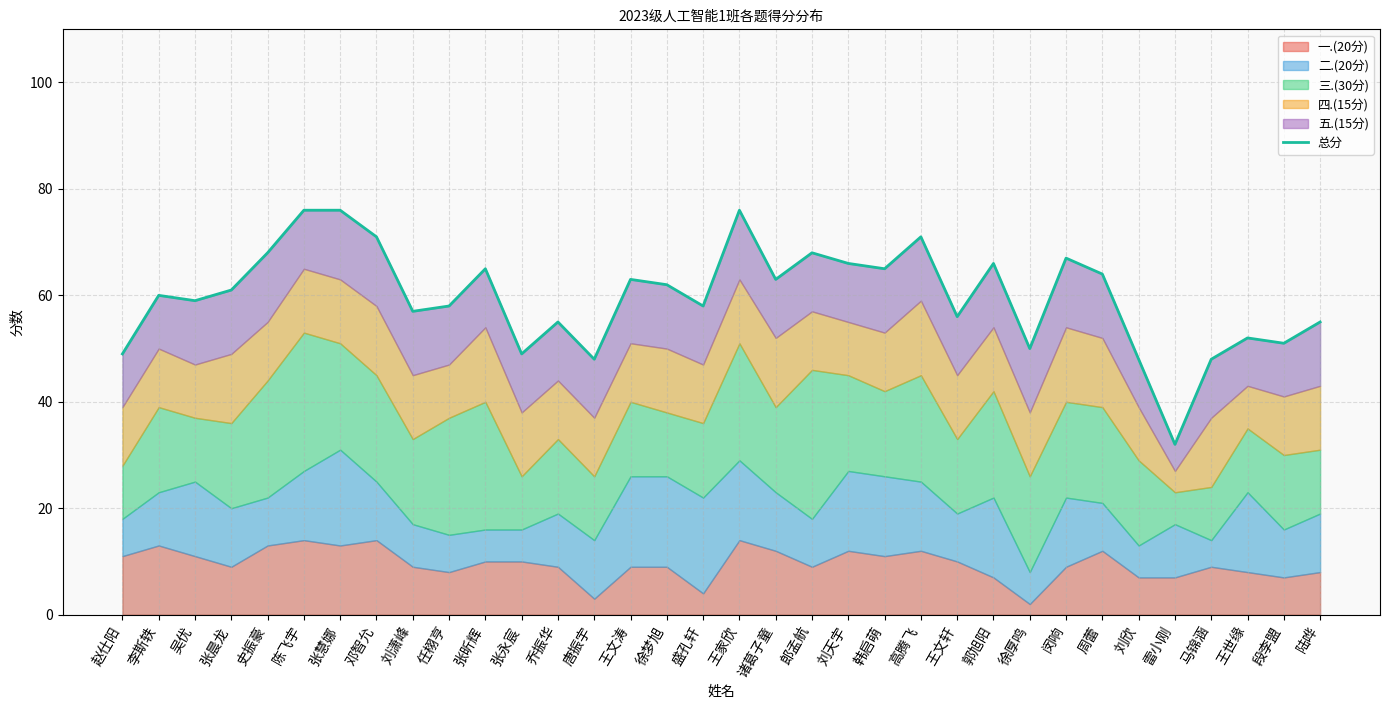

The chart shows a value of 56 at 雷小刚. True or false?

False